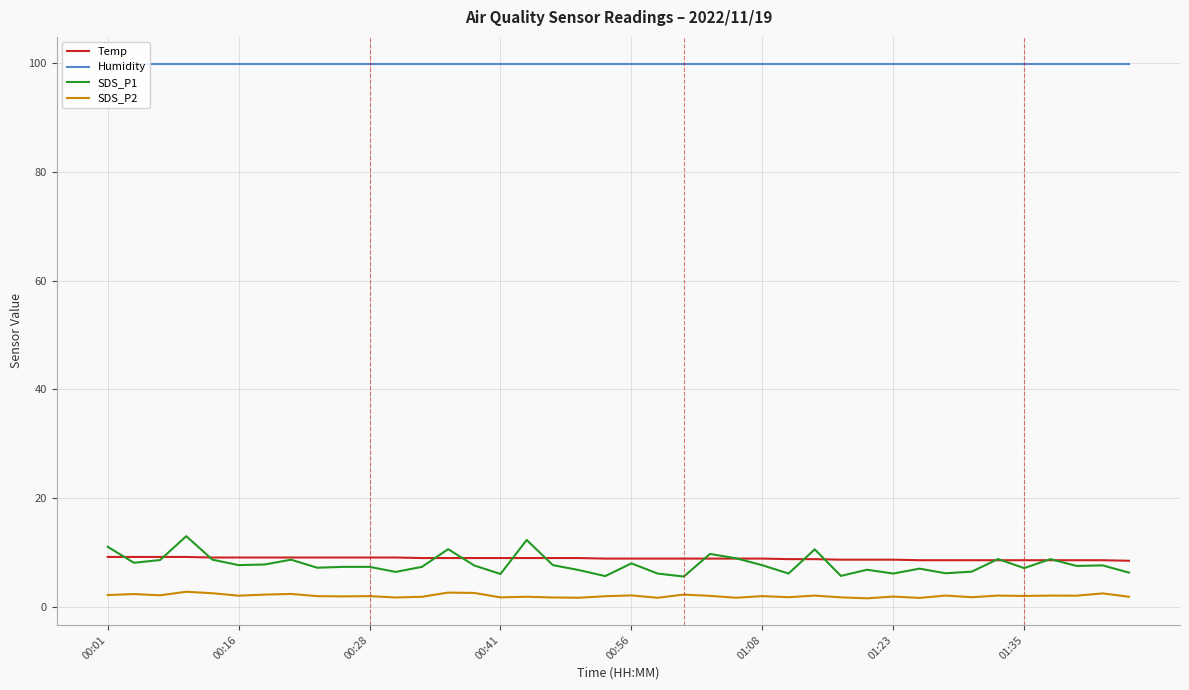

Which series has the largest total across all categories?

Humidity